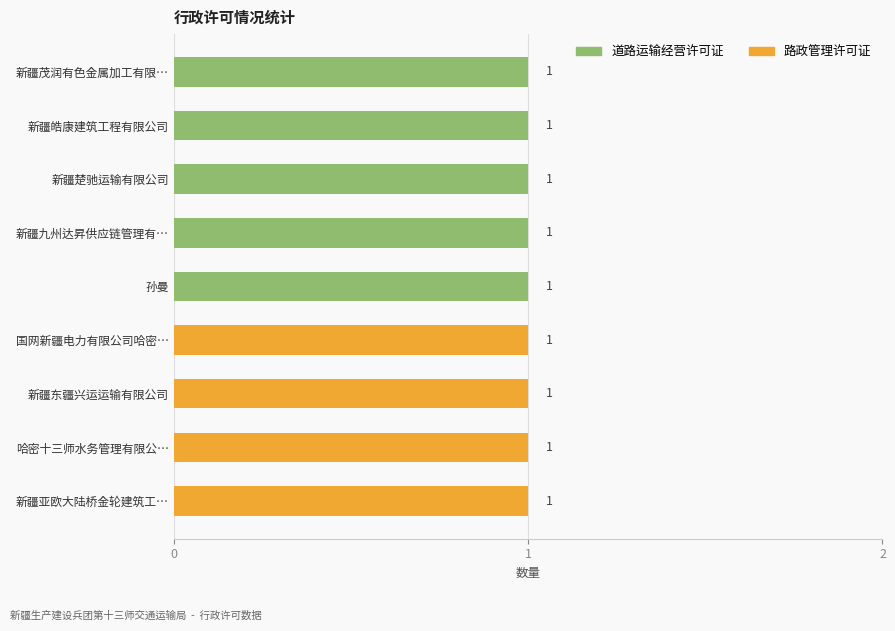

Is it true that 道路运输经营许可证 equals 1 at 新疆楚驰运输有限公司?

True